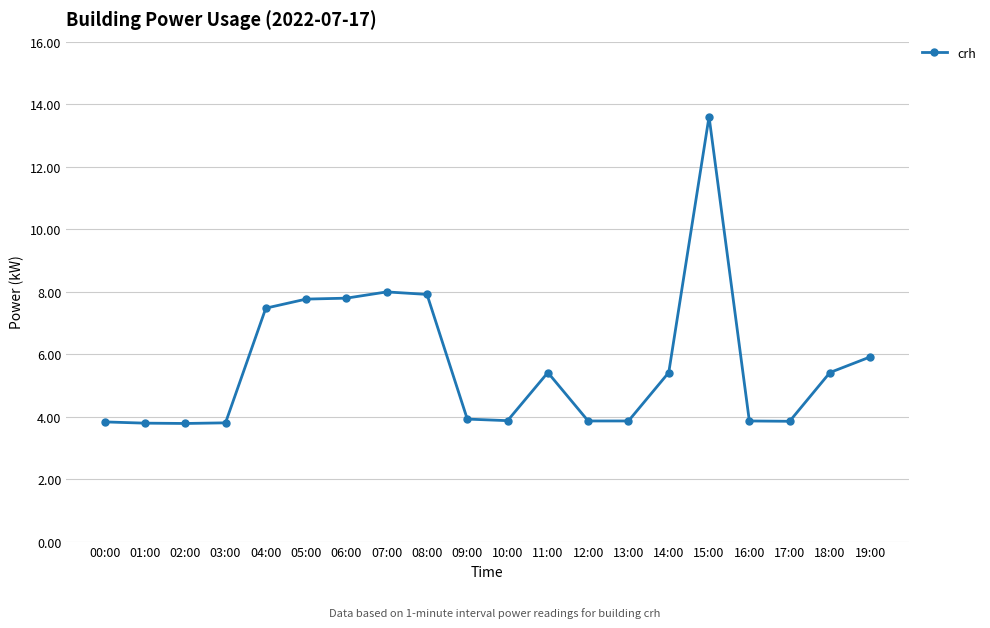

How many data points are less than 5?

10